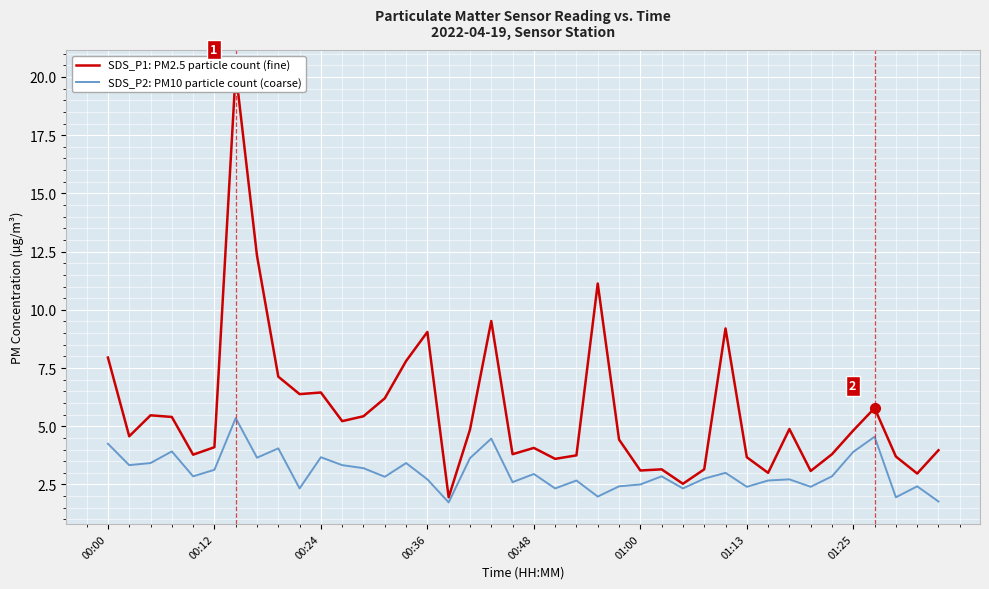

True or false: SDS_P2: PM10 particle count (coarse) and SDS_P1: PM2.5 particle count (fine) cross at least once.

False